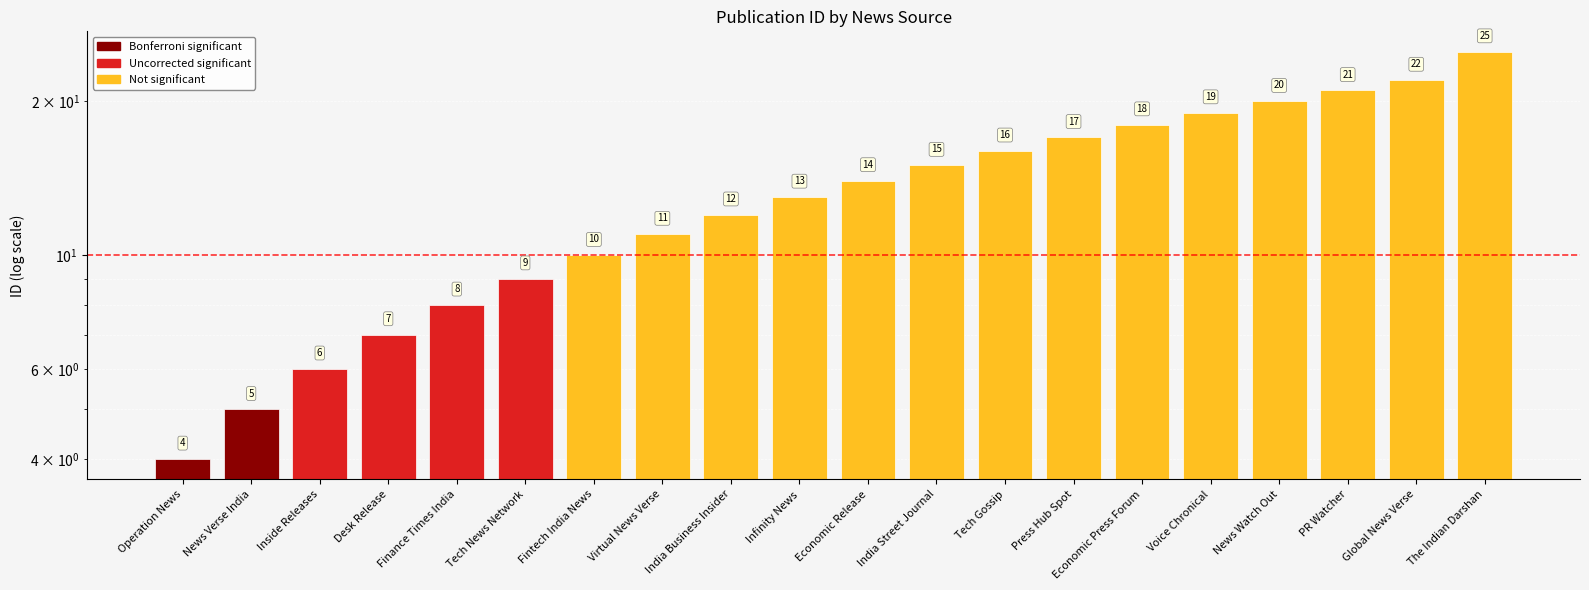

True or false: the data shows 37 at The Indian Darshan.

False